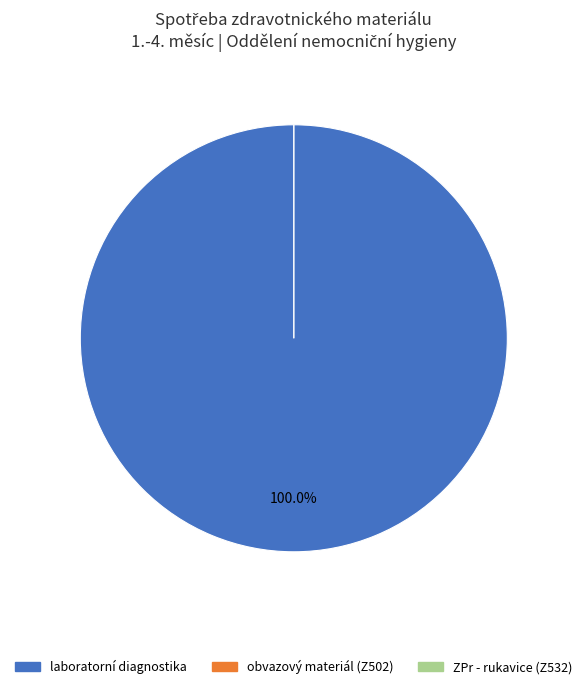

How many segments does this pie chart have?

3